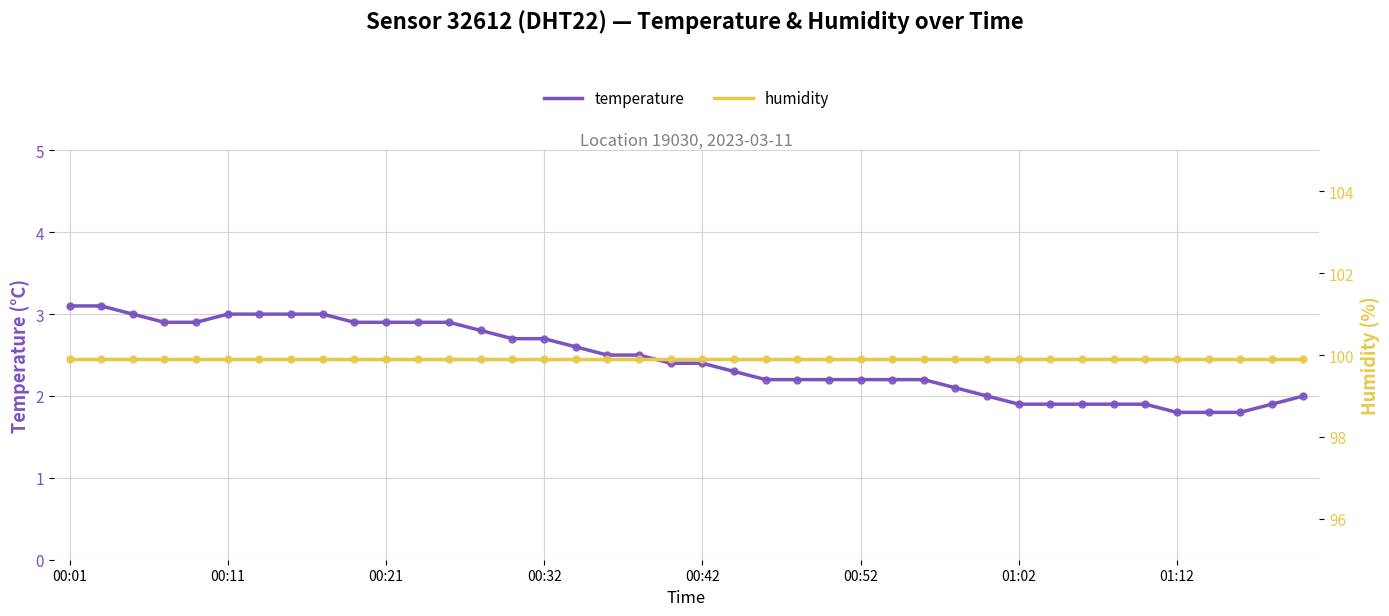

What is the value of the temperature point at the 39th from the left?

1.9